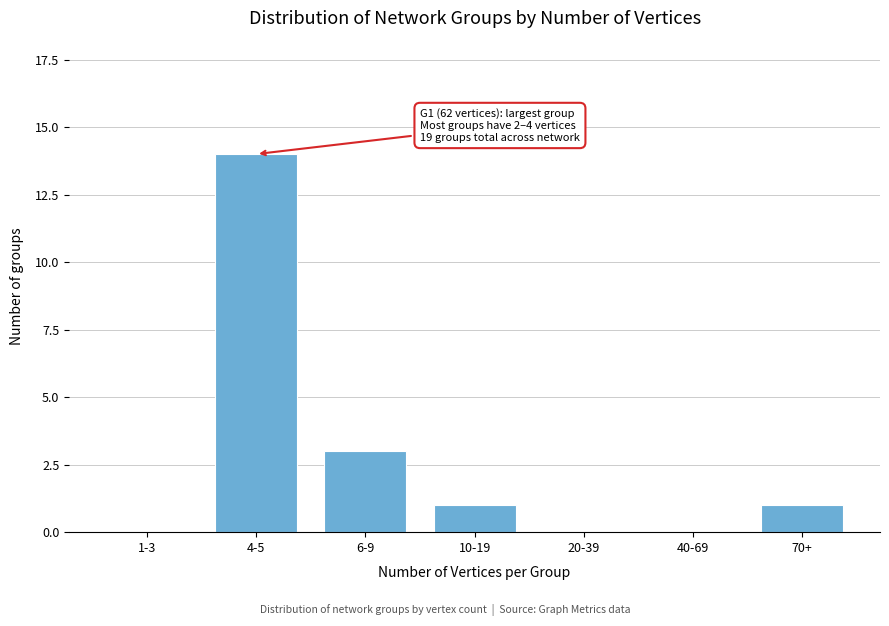

Reading right to left, what are all the values shown in this chart?

70+=1	40-69=0	20-39=0	10-19=1	6-9=3	4-5=14	1-3=0